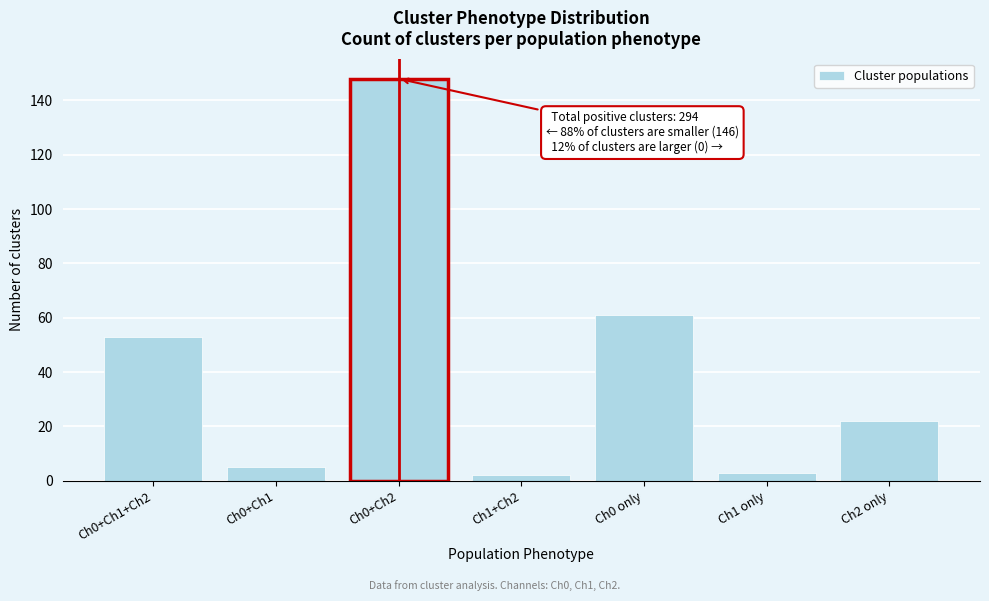

Reading left to right, extract all data points from this chart.

53	5	148	2	61	3	22